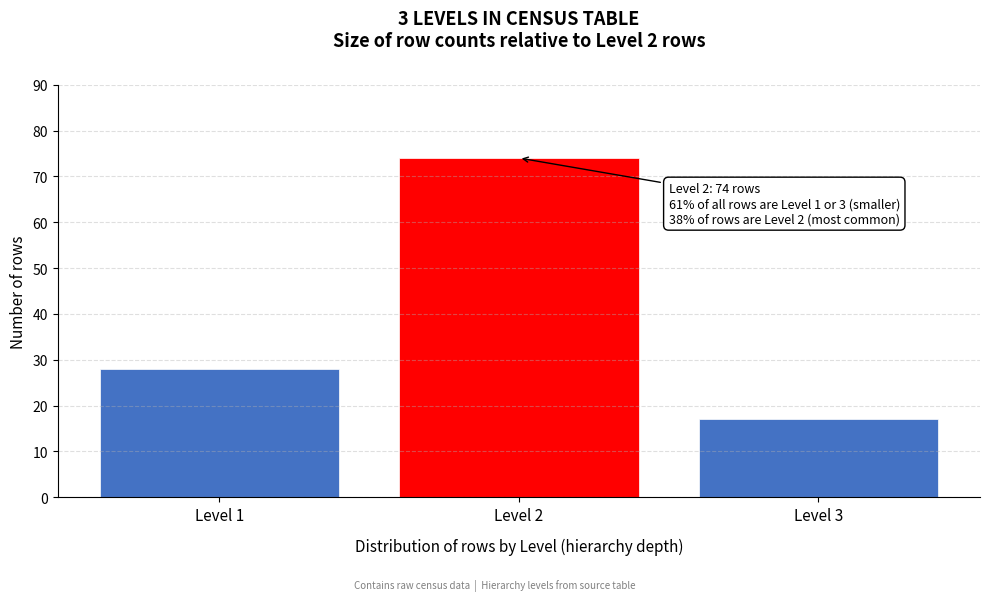

Reading right to left, extract all data points from this chart.

17	74	28